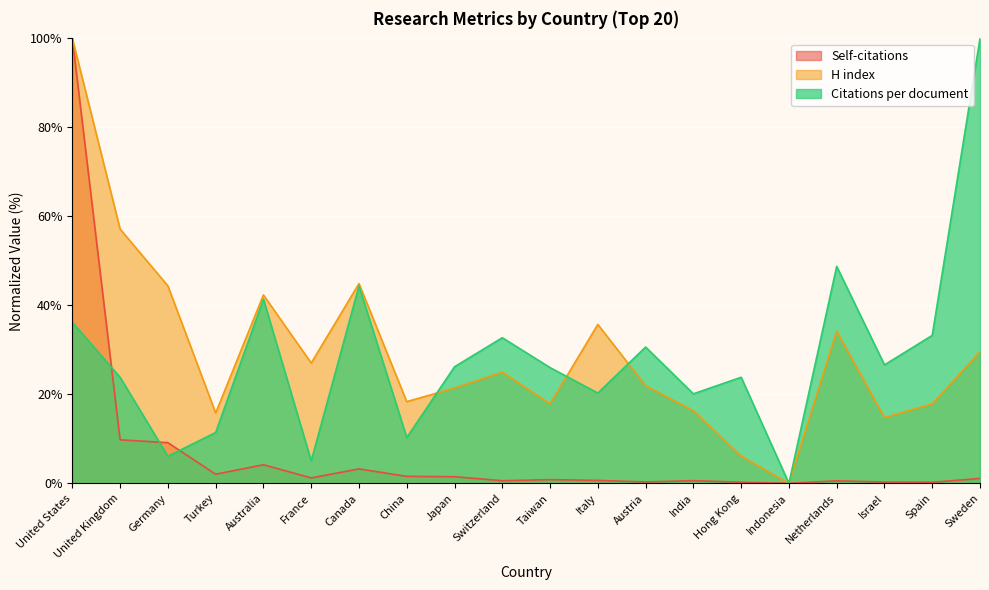

What is the value of the H index point at the 10th from the left?

25.0